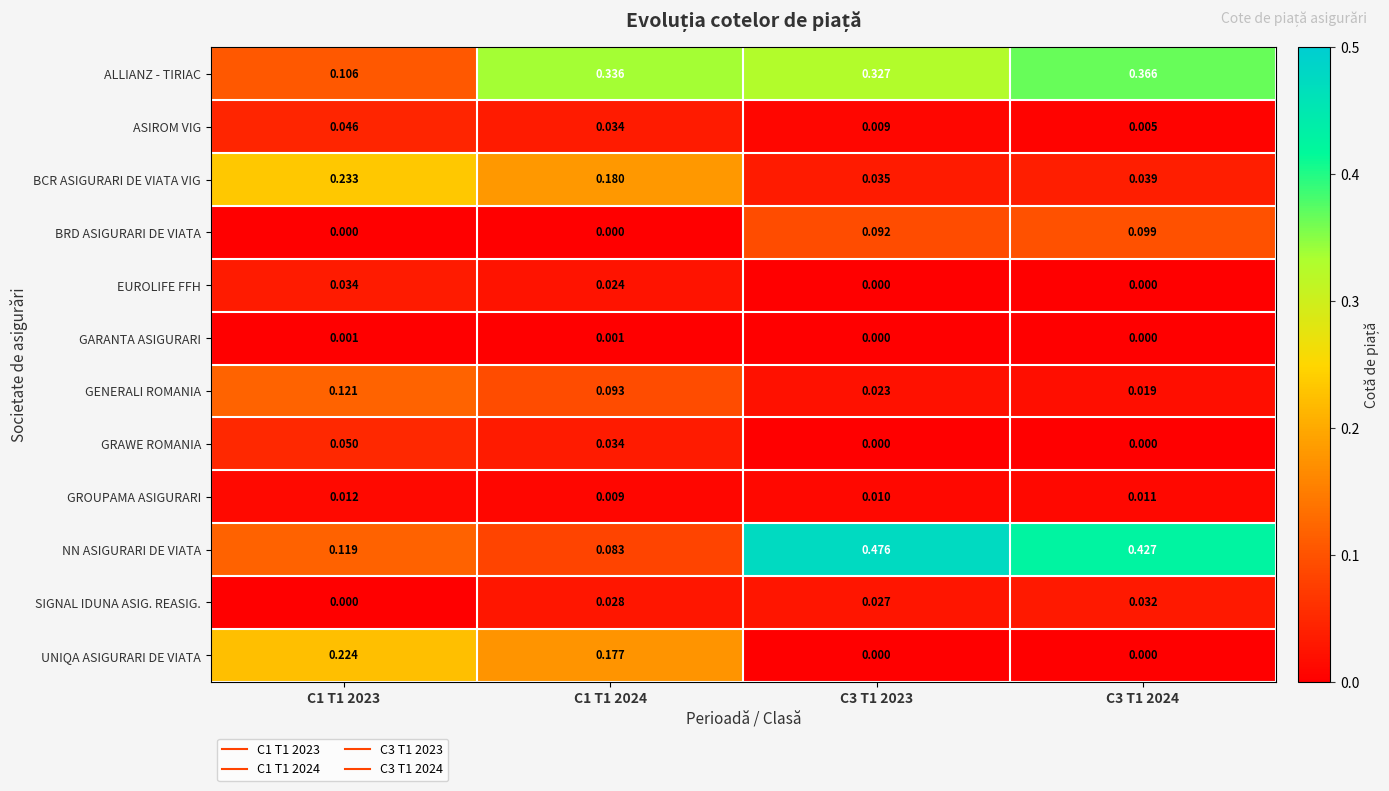

Between C1 T1 2024 and C3 T1 2023, which series saw the biggest shift?

NN ASIGURARI DE VIATA